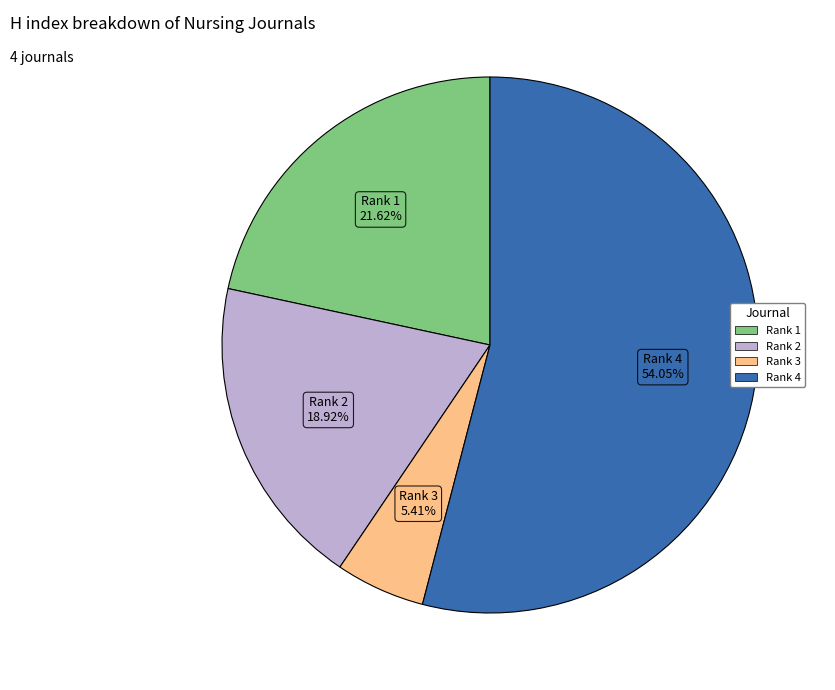

Is there a majority slice in this chart?

Yes